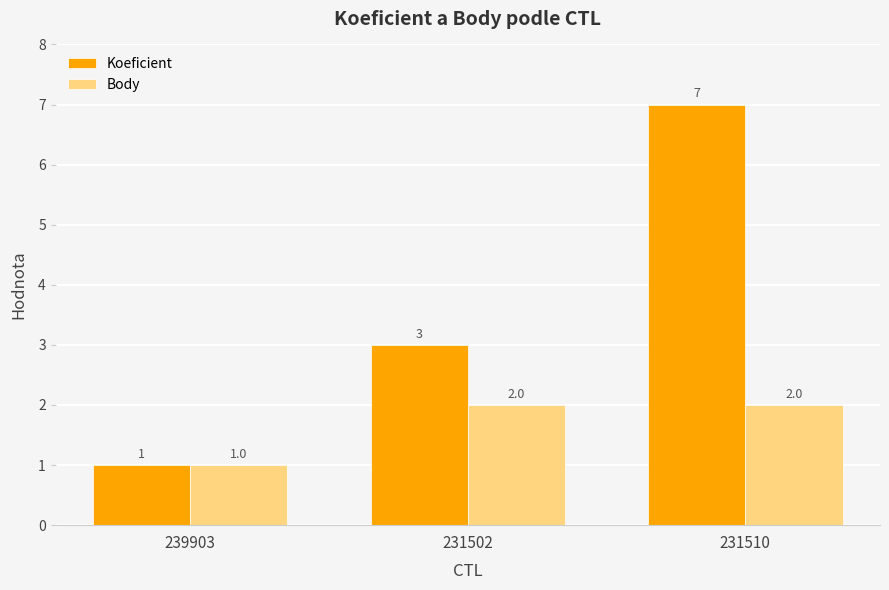

Are the bars grouped side by side (vs. stacked)?

Yes